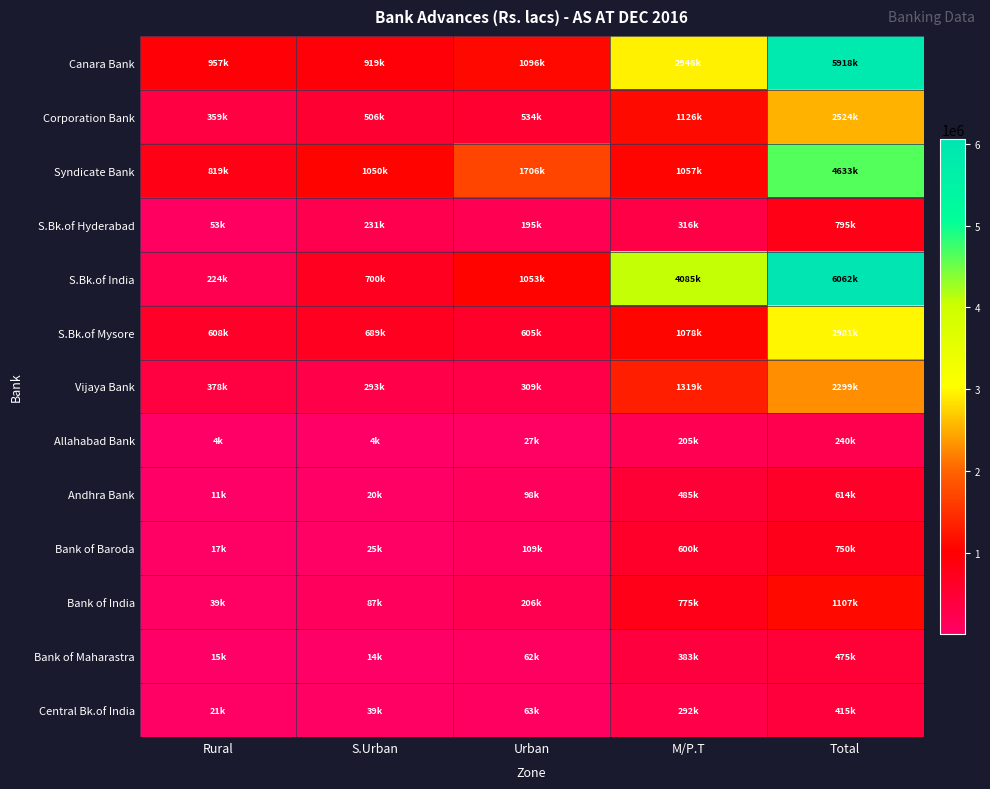

Rank the series by their maximum value, from highest to lowest.

S.Bk.of India, Canara Bank, Syndicate Bank, S.Bk.of Mysore, Corporation Bank, Vijaya Bank, Bank of India, S.Bk.of Hyderabad, Bank of Baroda, Andhra Bank, Bank of Maharastra, Central Bk.of India, Allahabad Bank